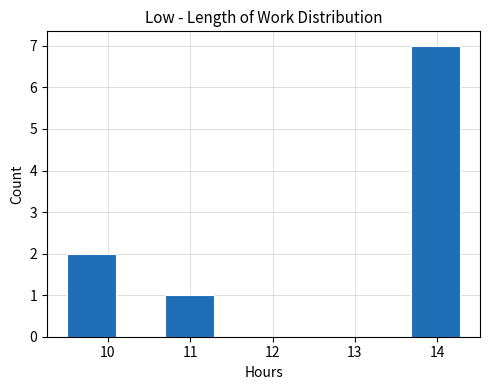

Which range on the x-axis has the tallest bar?

13.7 to 14.3